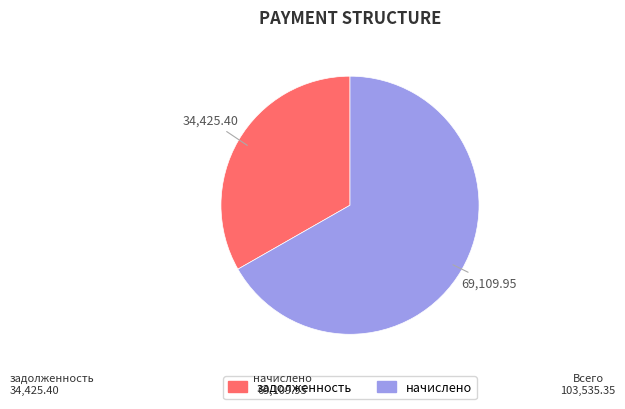

Is there a majority slice in this chart?

Yes